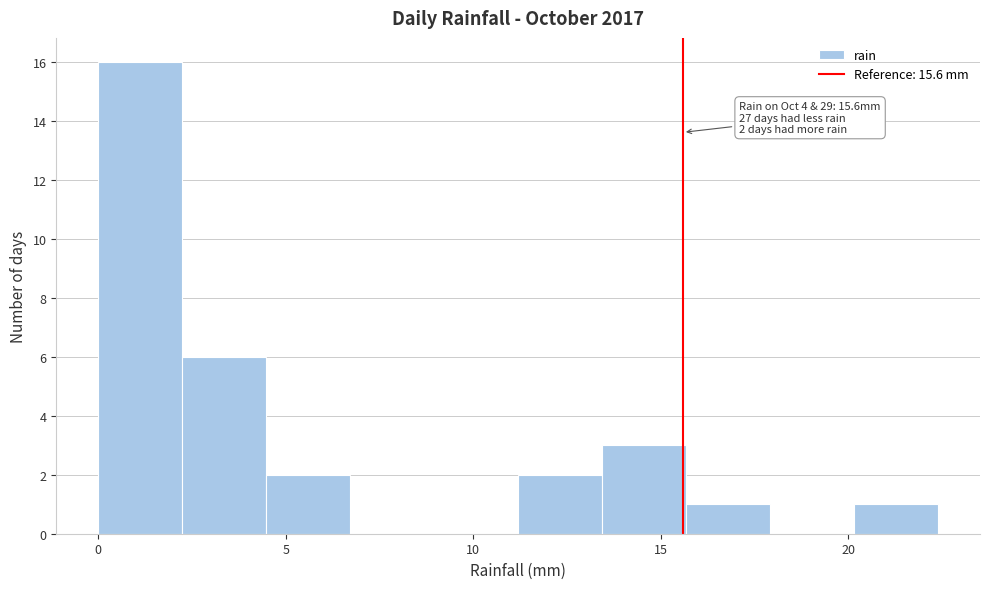

Over which range of the x-axis is the bar tallest?

0.0 to 2.0